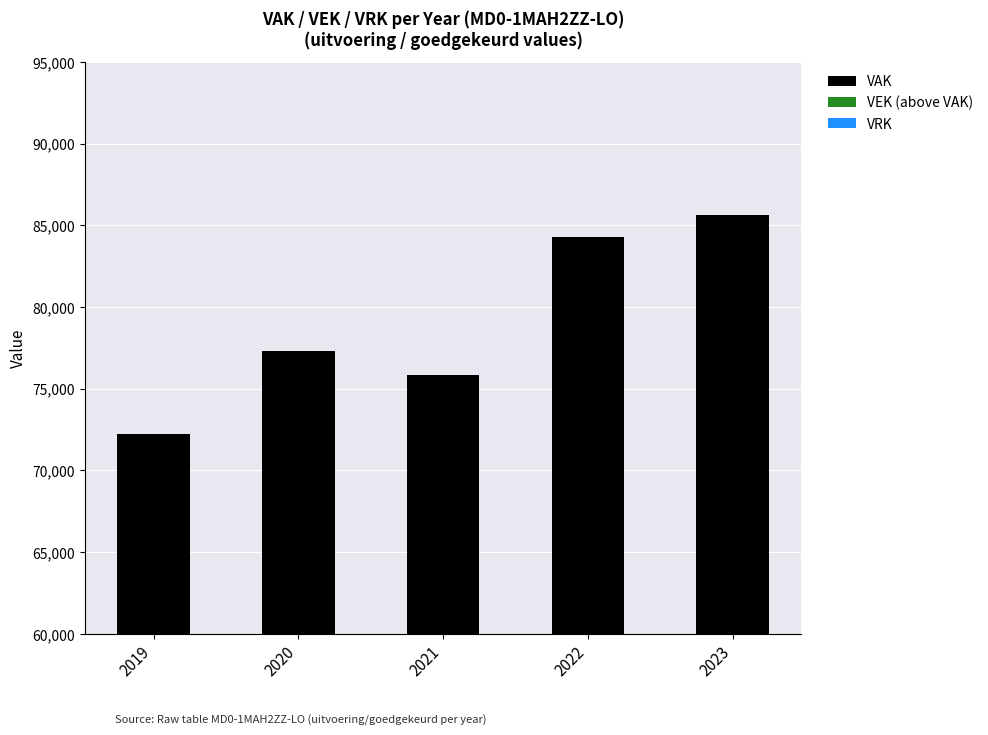

What is the minimum value shown in the chart?

72255